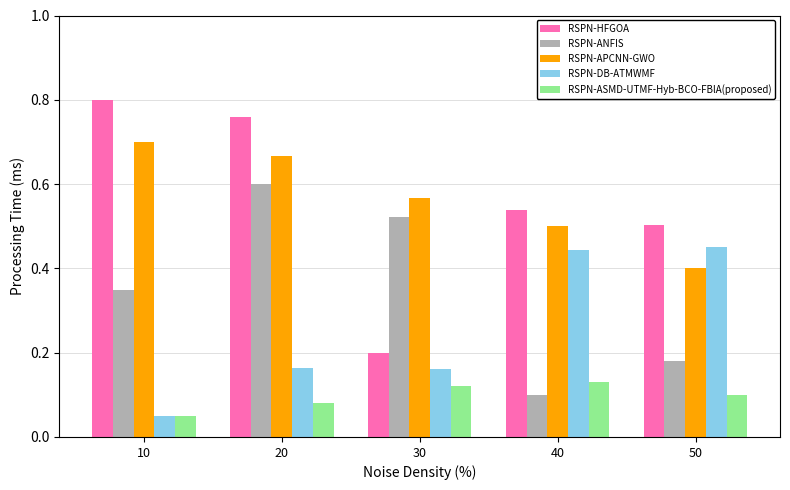

At how many categories does at least one series exceed 0?

5